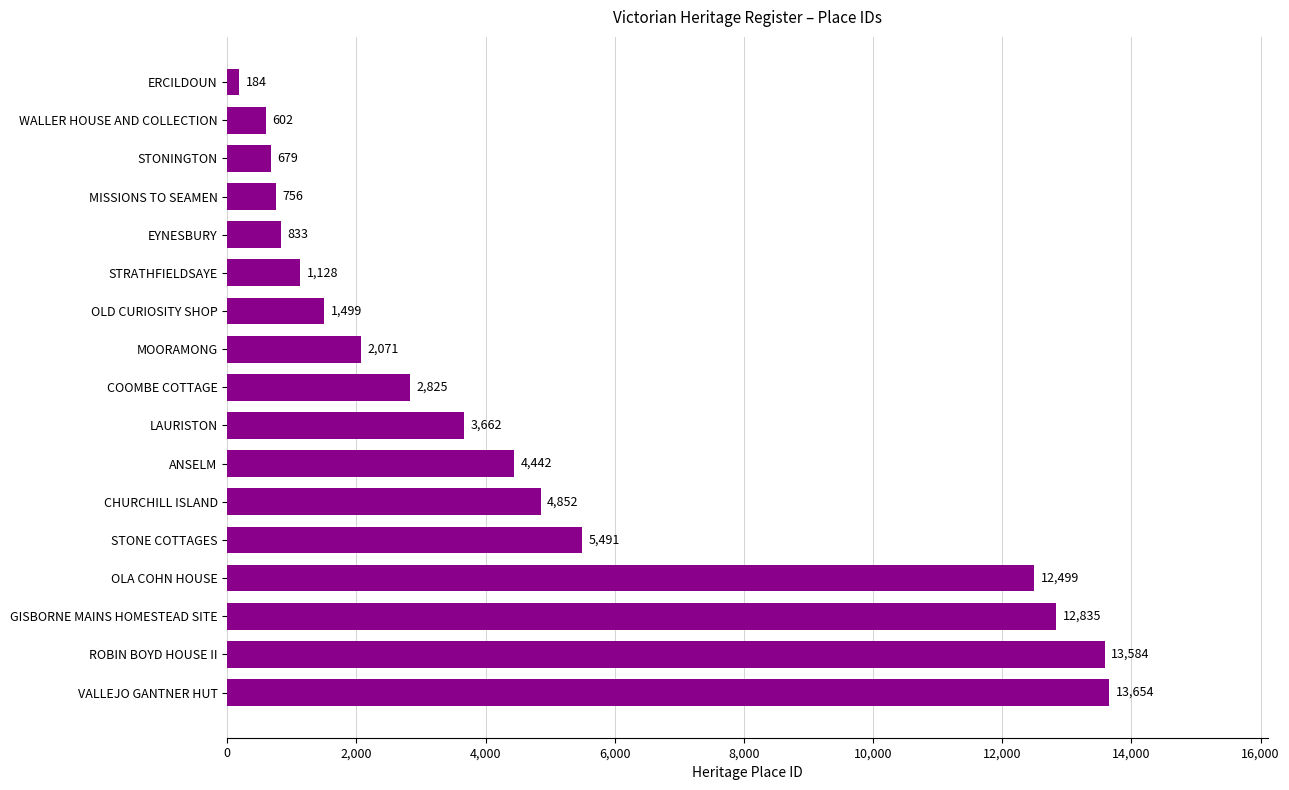

What is the change in value from MISSIONS TO SEAMEN to STONE COTTAGES?

+4735